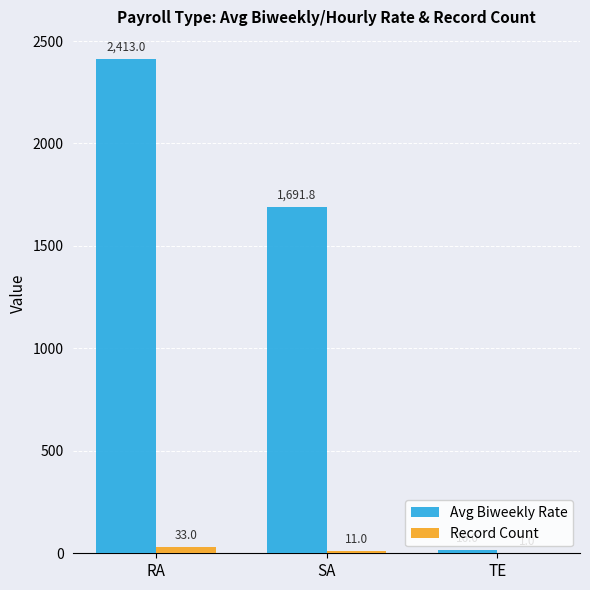

The Avg Biweekly Rate series shows 16.0 at TE. True or false?

True